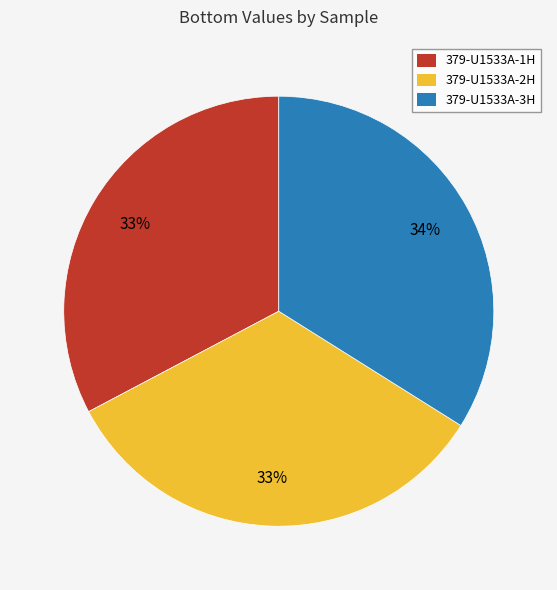

To the nearest percent, what is the combined percentage of 379-U1533A-3H and 379-U1533A-2H?

67%